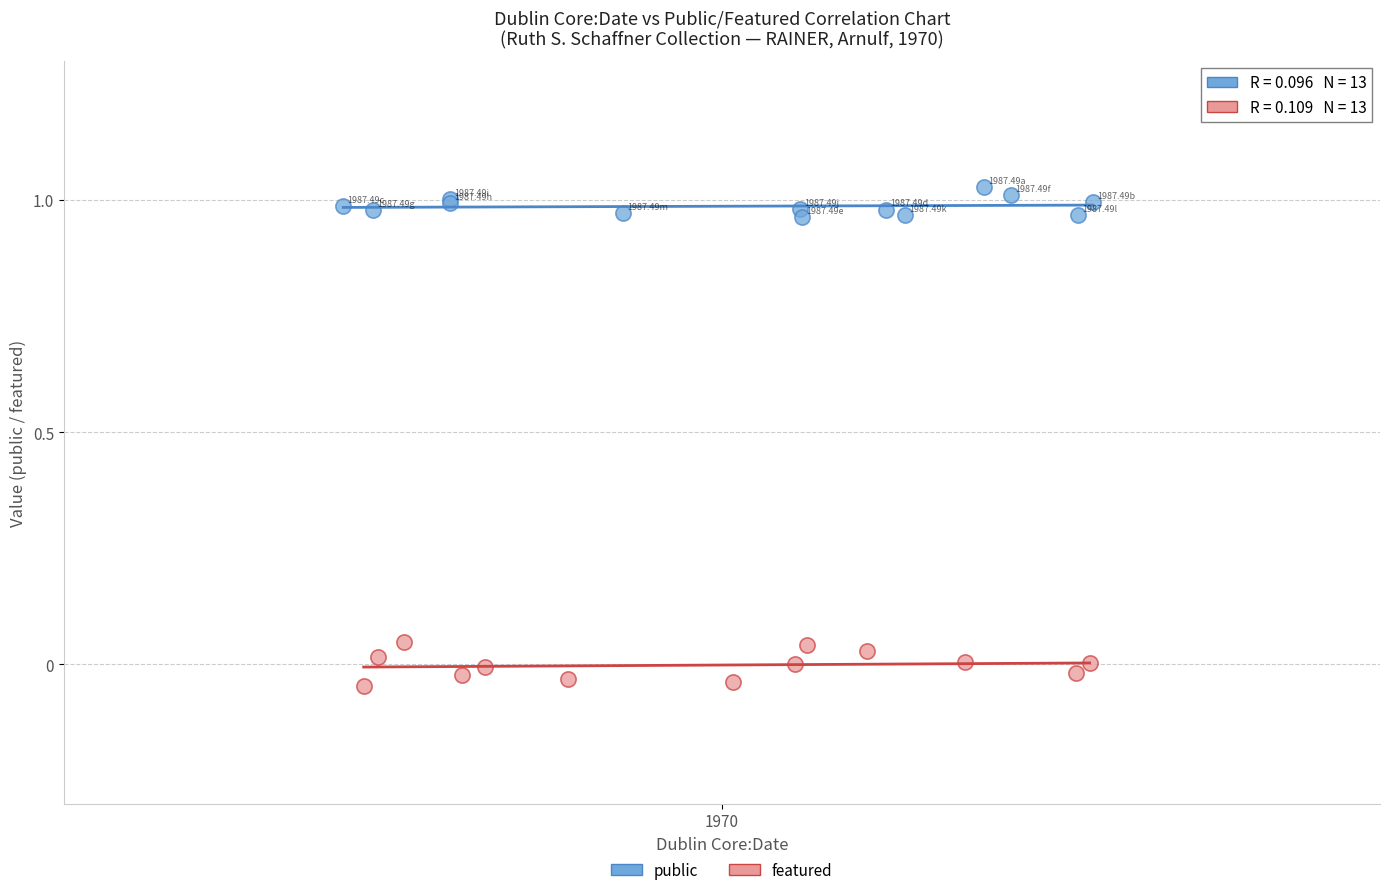

Which series reaches the maximum Y coordinate?

public